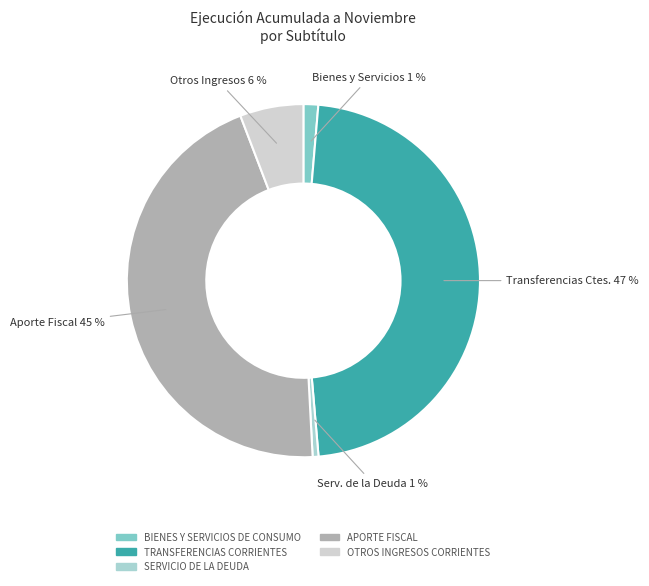

How many segments does this pie chart have?

5